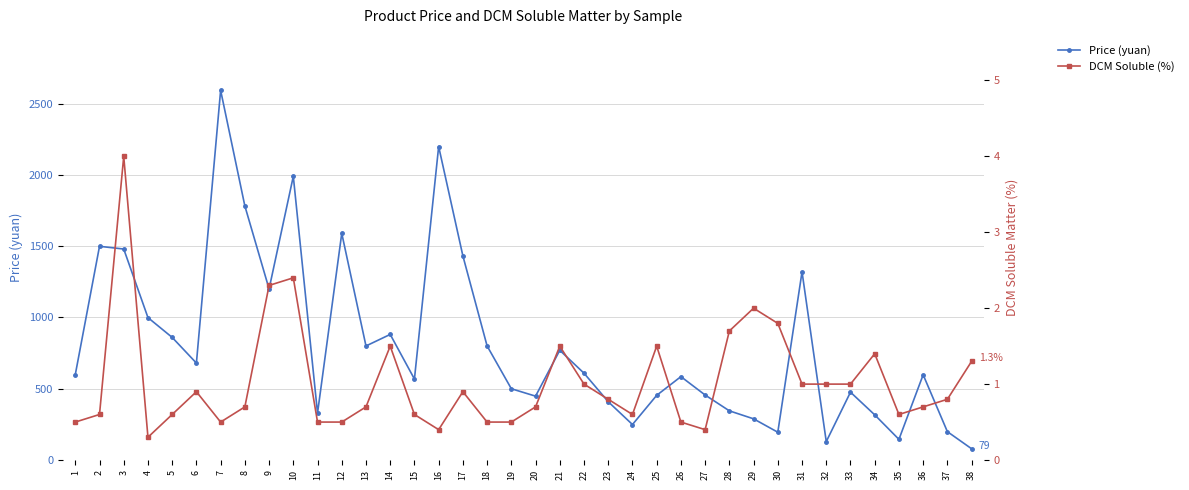

True or false: Price (yuan) has more than 2 points higher than both neighbors.

True